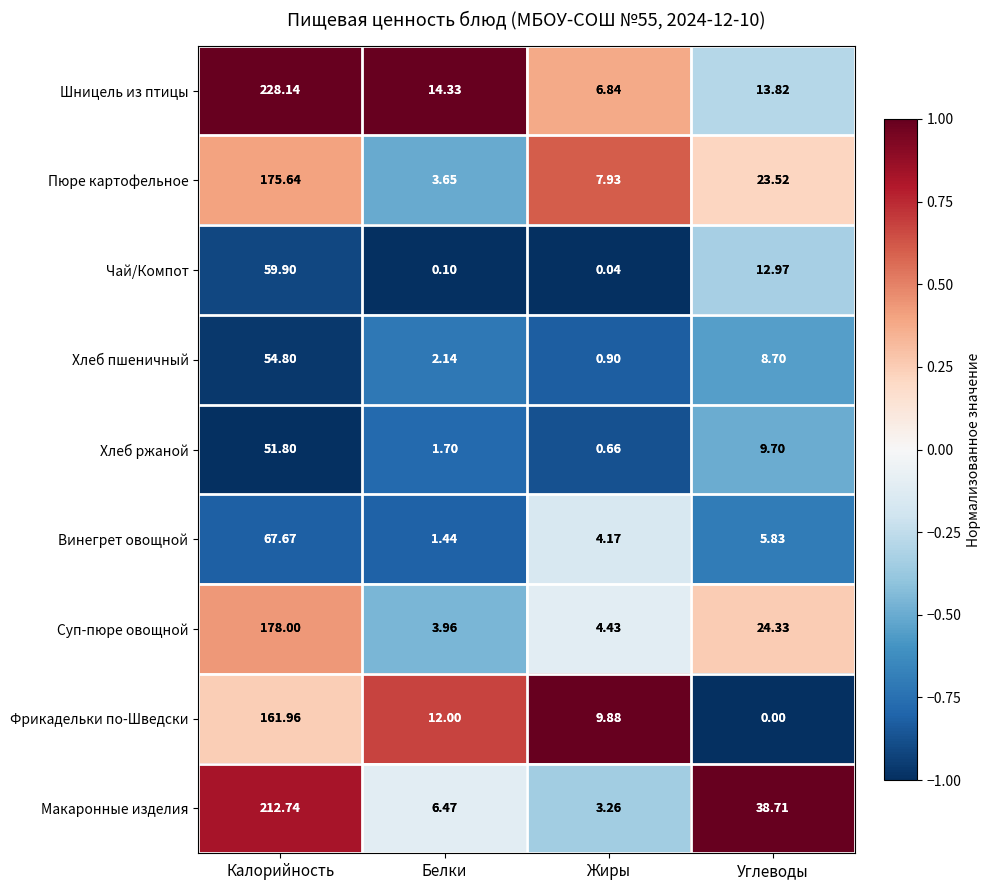

Is the value of Хлеб ржаной at Углеводы greater than the value of Макаронные изделия at Калорийность?

No